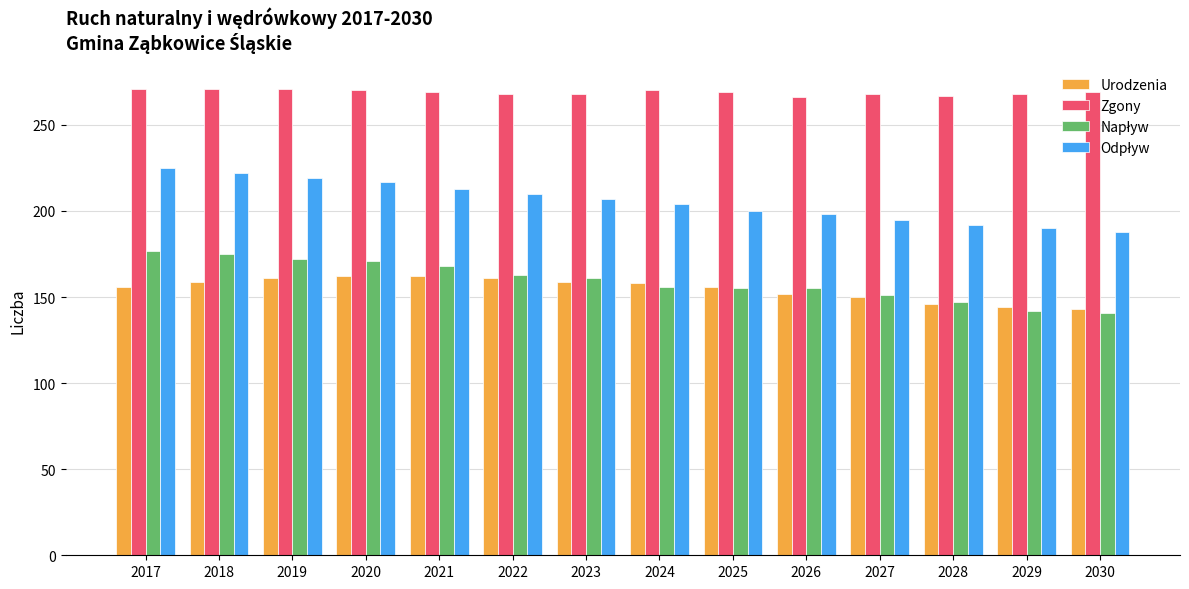

True or false: Urodzenia has a value of 159 at 2023.

True